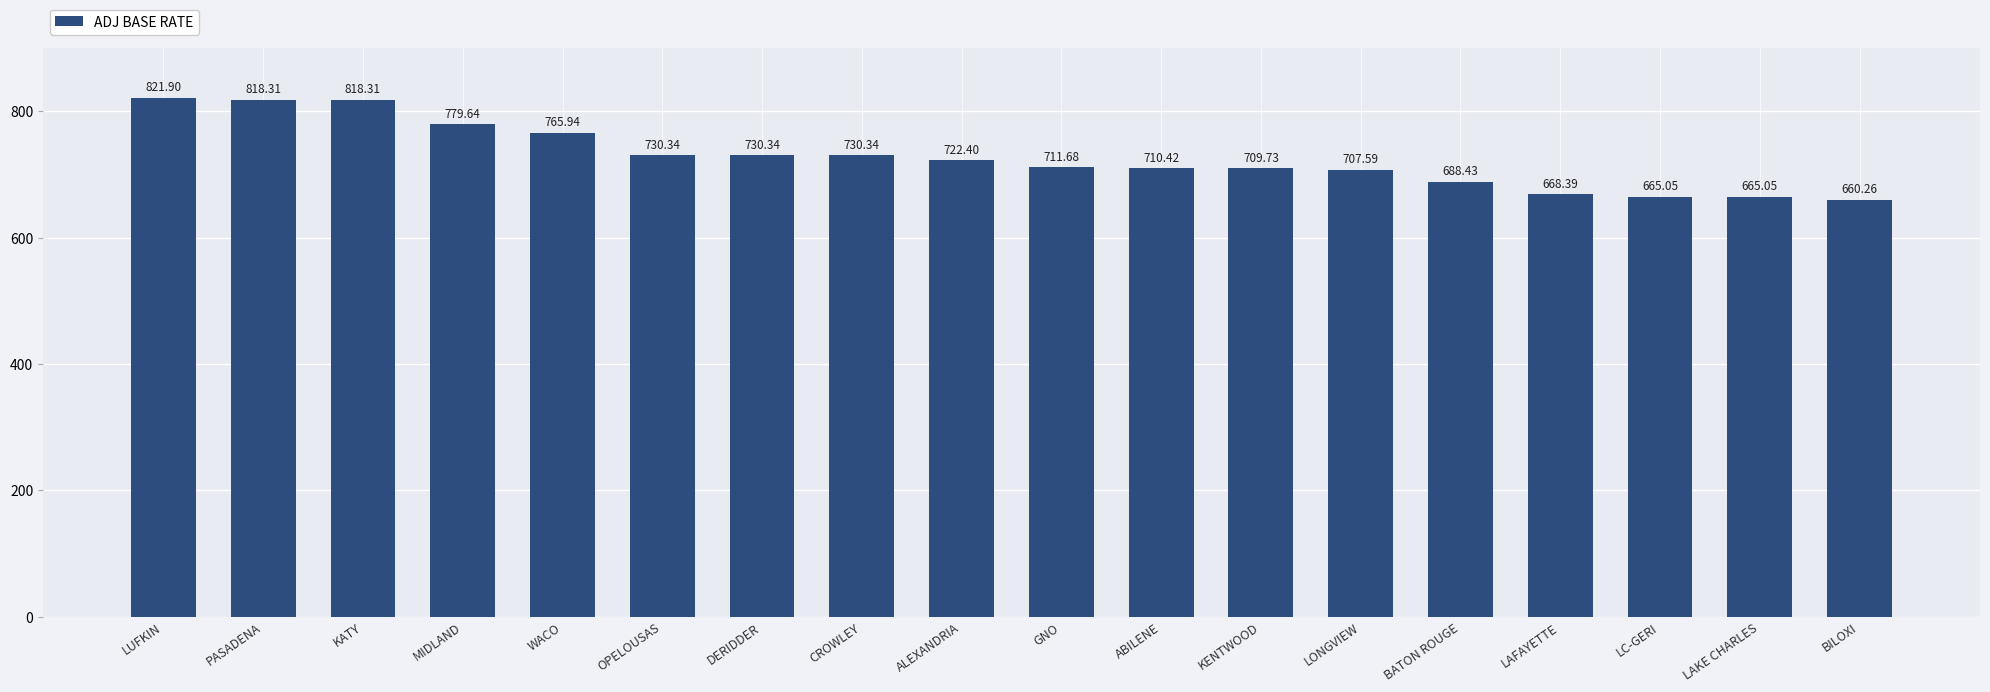

What is the label of the 1st bar from the right?

BILOXI